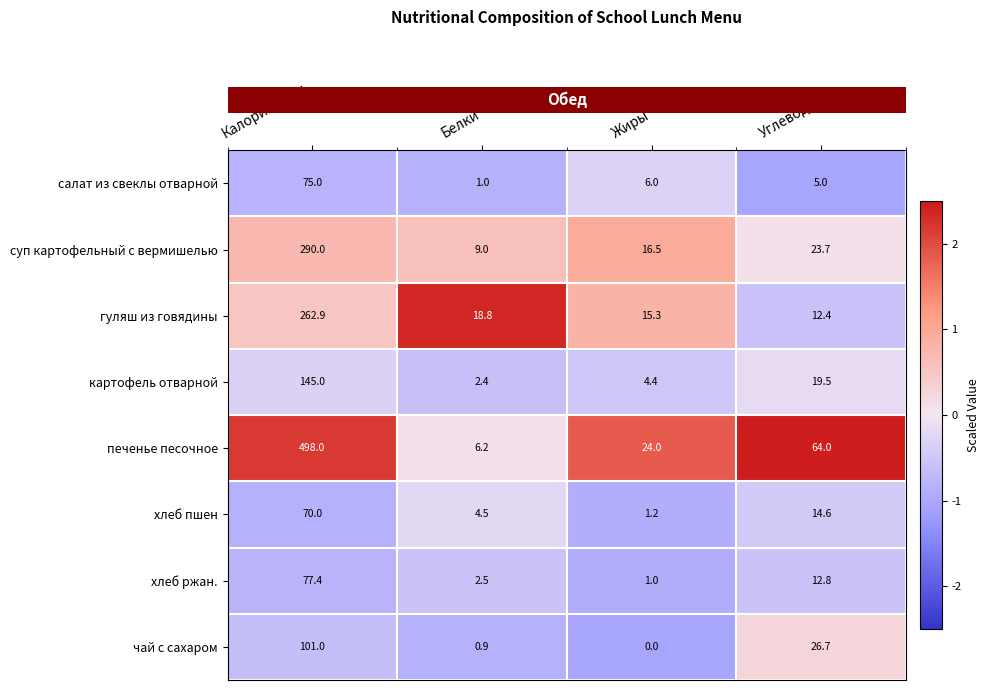

Which series has the widest spread of values?

печенье песочное